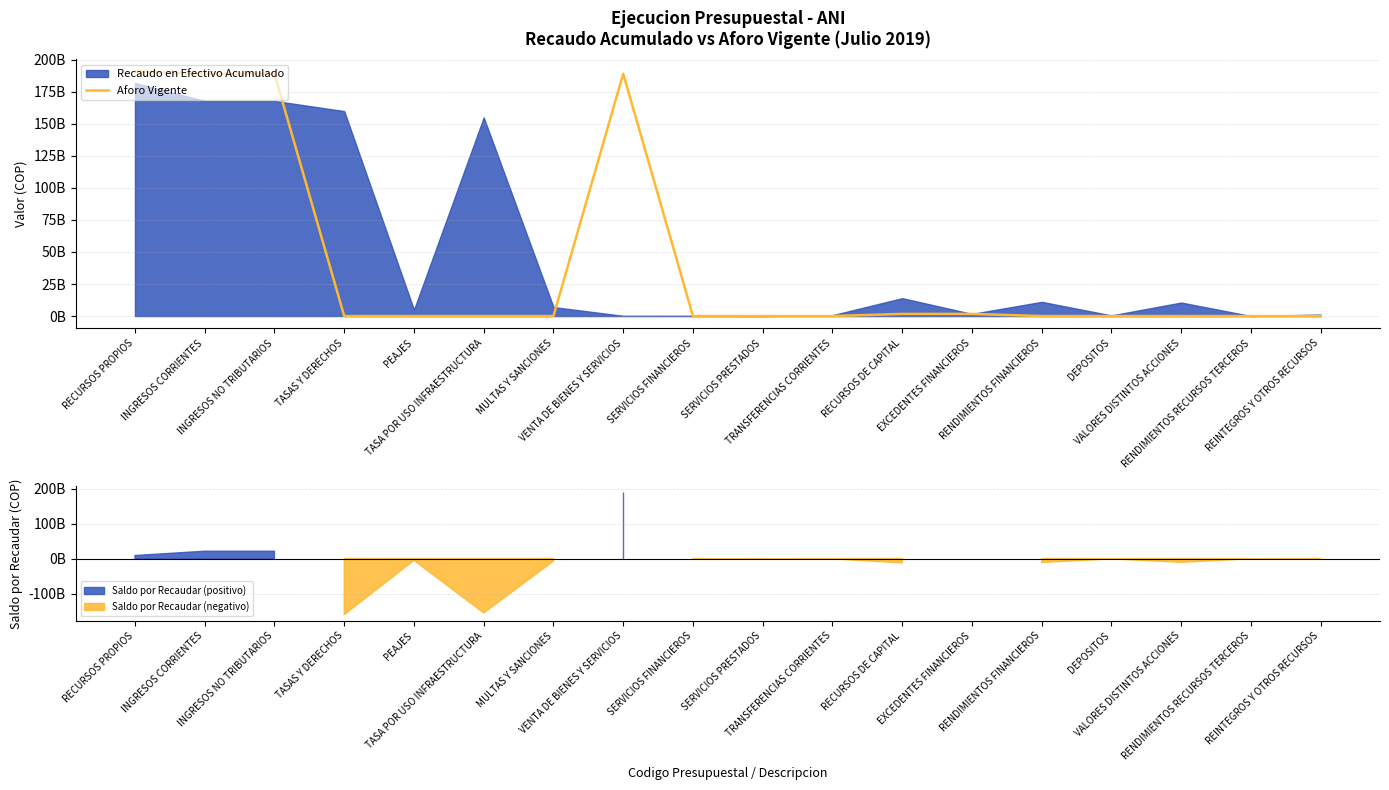

How many data points does each series have?

18